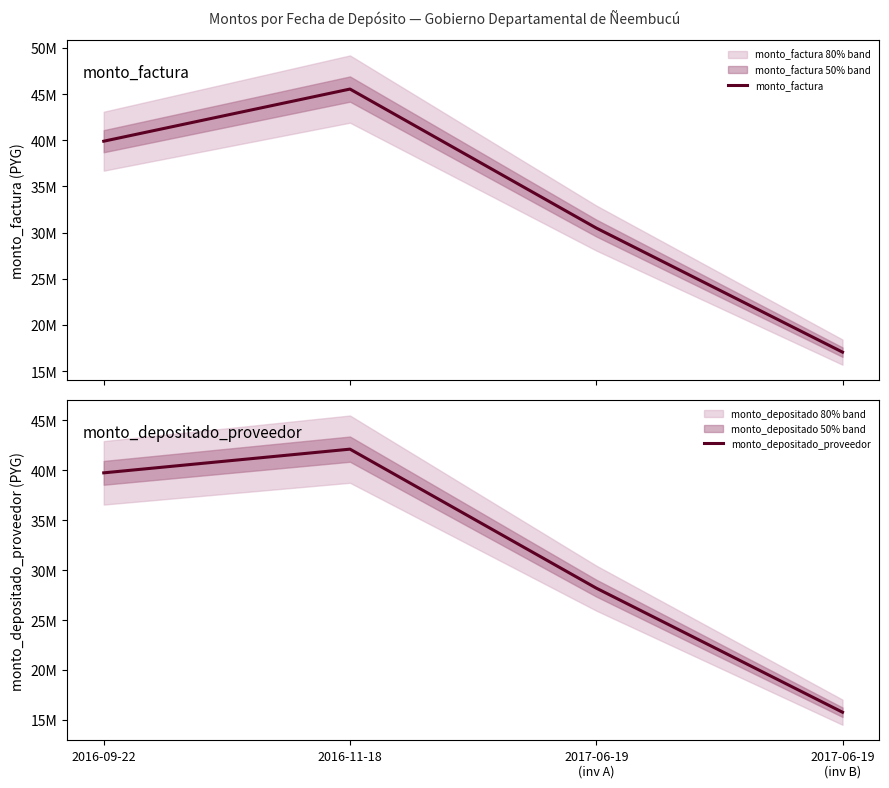

Does the chart have visible grid lines?

No